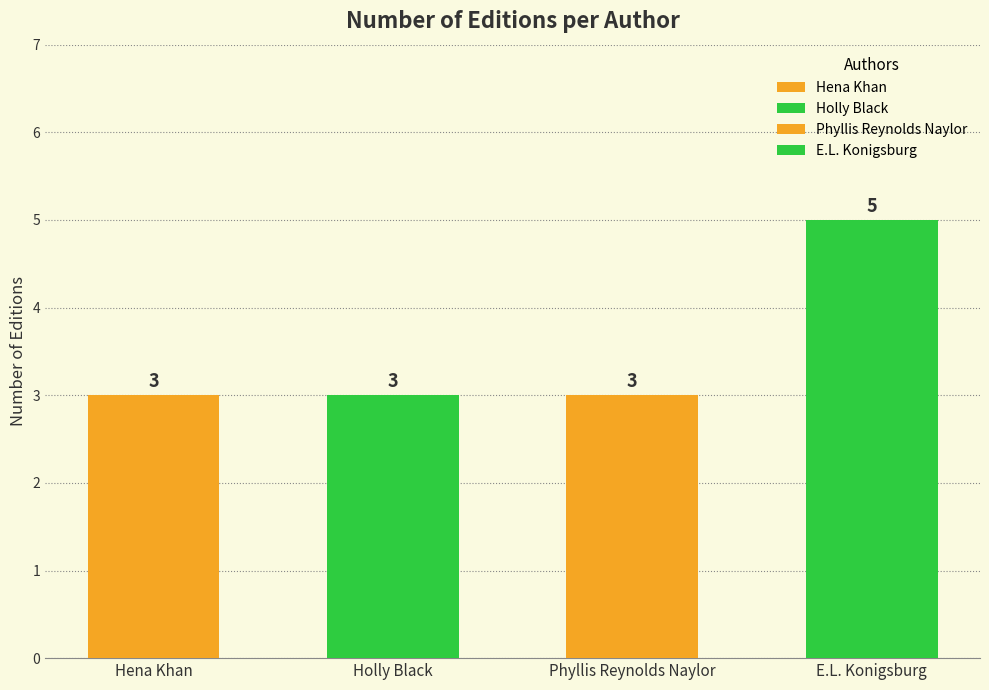

List the labels in order of value, largest first.

E.L. Konigsburg, Hena Khan, Holly Black, Phyllis Reynolds Naylor